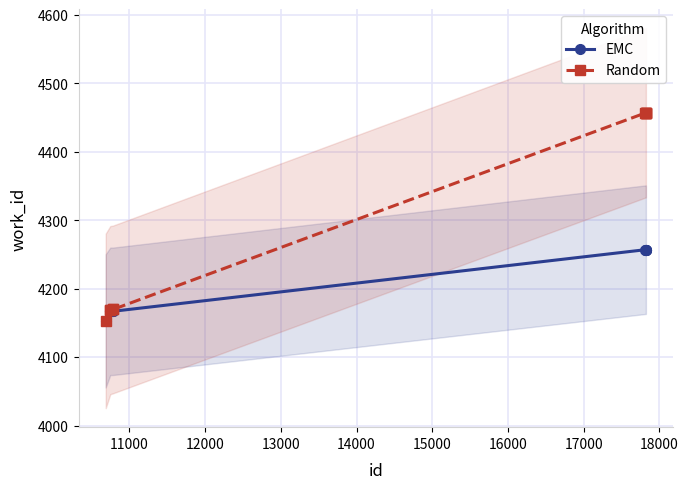

True or false: EMC has more than 0 points higher than both neighbors.

False